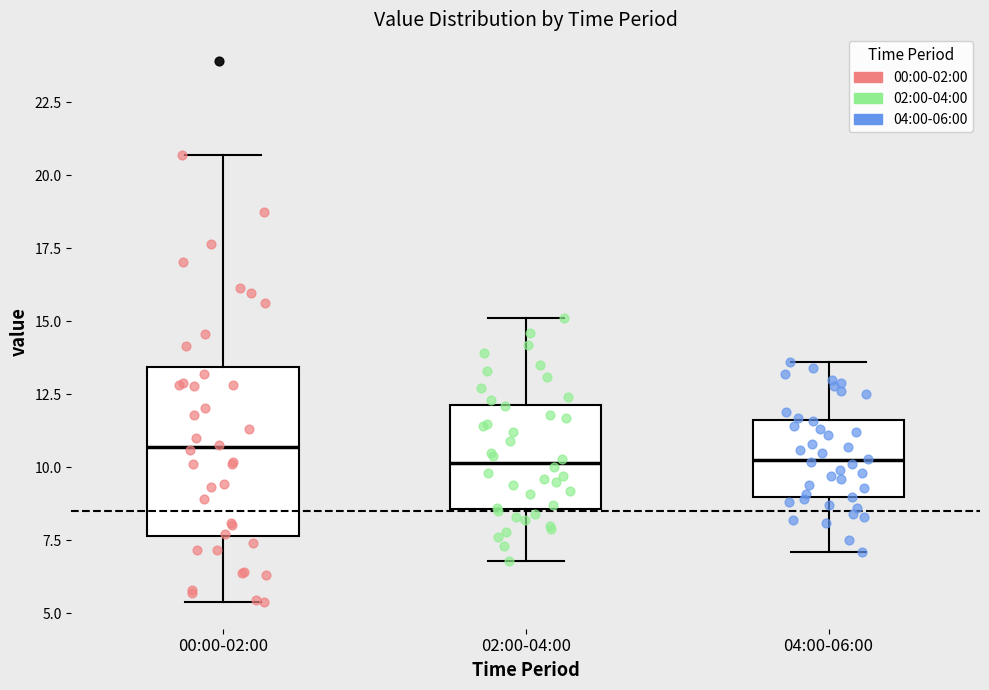

Reading left to right, read every box against the y-axis: the position of its median line, the range the box covers, and the ends of its whiskers. The values are not printed on the chart, so give them approximately, as read against the axis.

00:00-02:00: median 10.5, box 7.5 to 13.5, whiskers 5.5 to 20.5
02:00-04:00: median 10.0, box 8.5 to 12.0, whiskers 7.0 to 15.0
04:00-06:00: median 10.5, box 9.0 to 11.5, whiskers 7.0 to 13.5